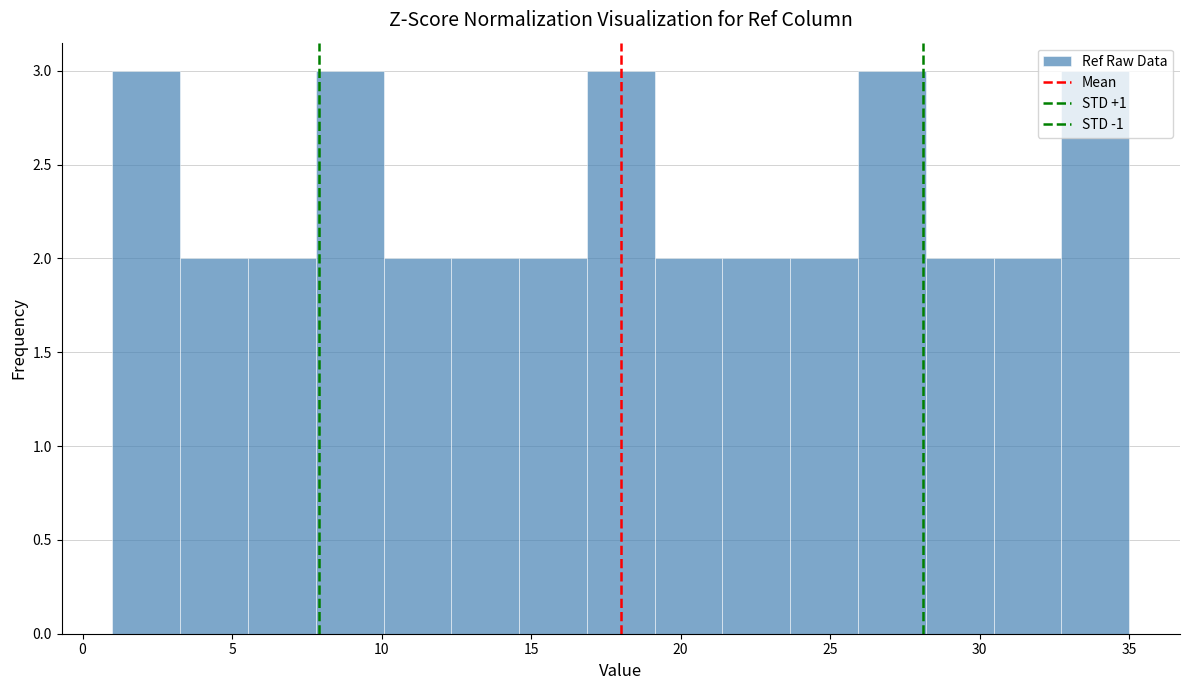

Reading left to right, transcribe this chart: for each bar, give the range it covers on the x-axis and its height. Neither the bar edges nor the heights are printed on the chart, so give them approximately, as read against the axes.

1.0 to 3.5: 3
3.5 to 5.5: 2
5.5 to 8.0: 2
8.0 to 10.0: 3
10.0 to 12.5: 2
12.5 to 14.5: 2
14.5 to 17.0: 2
17.0 to 19.0: 3
19.0 to 21.5: 2
21.5 to 23.5: 2
23.5 to 26.0: 2
26.0 to 28.0: 3
28.0 to 30.5: 2
30.5 to 32.5: 2
32.5 to 35.0: 3